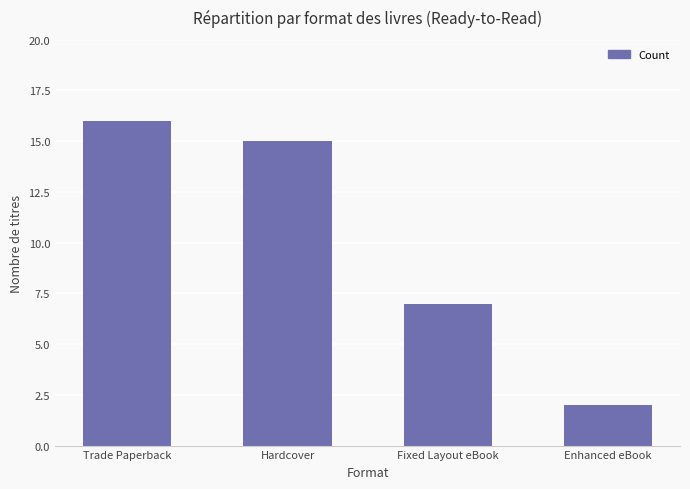

Reading left to right, list all the values displayed in this chart.

Trade Paperback=16	Hardcover=15	Fixed Layout eBook=7	Enhanced eBook=2